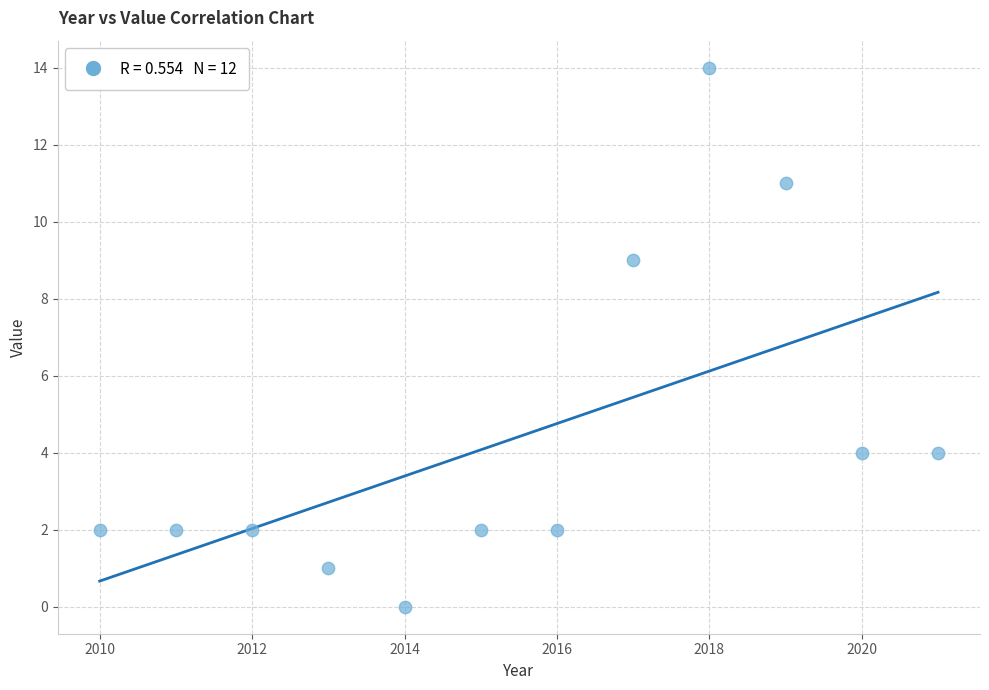

What Y value in the scatter plot is closest to 7?

9